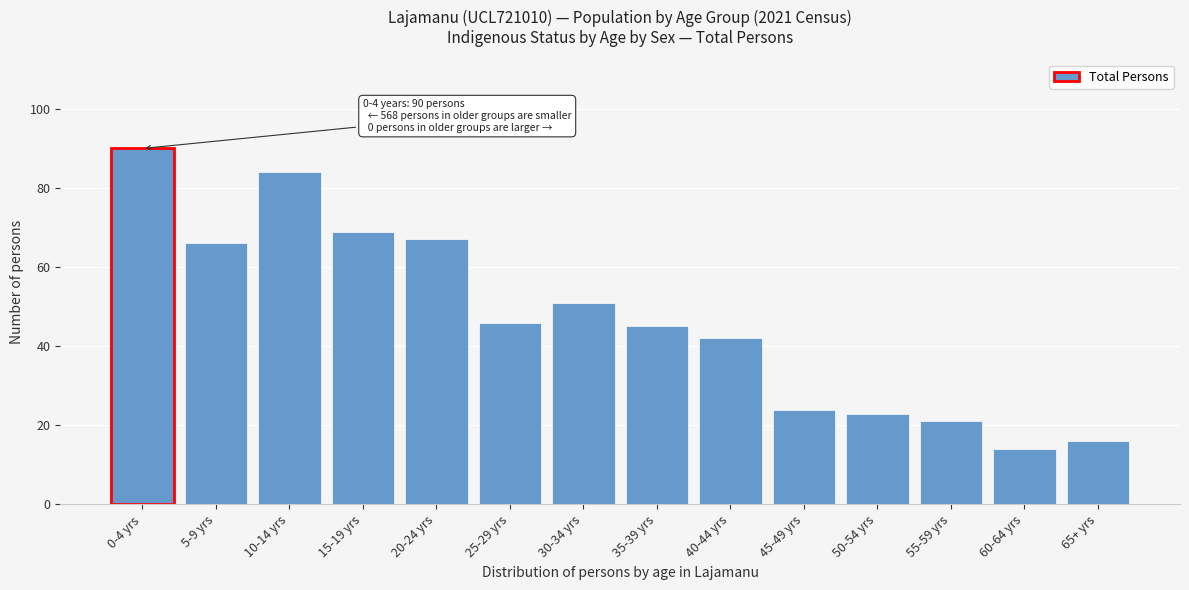

Reading left to right, what are all the values shown in this chart?

0-4 yrs=90	5-9 yrs=66	10-14 yrs=84	15-19 yrs=69	20-24 yrs=67	25-29 yrs=46	30-34 yrs=51	35-39 yrs=45	40-44 yrs=42	45-49 yrs=24	50-54 yrs=23	55-59 yrs=21	60-64 yrs=14	65+ yrs=16